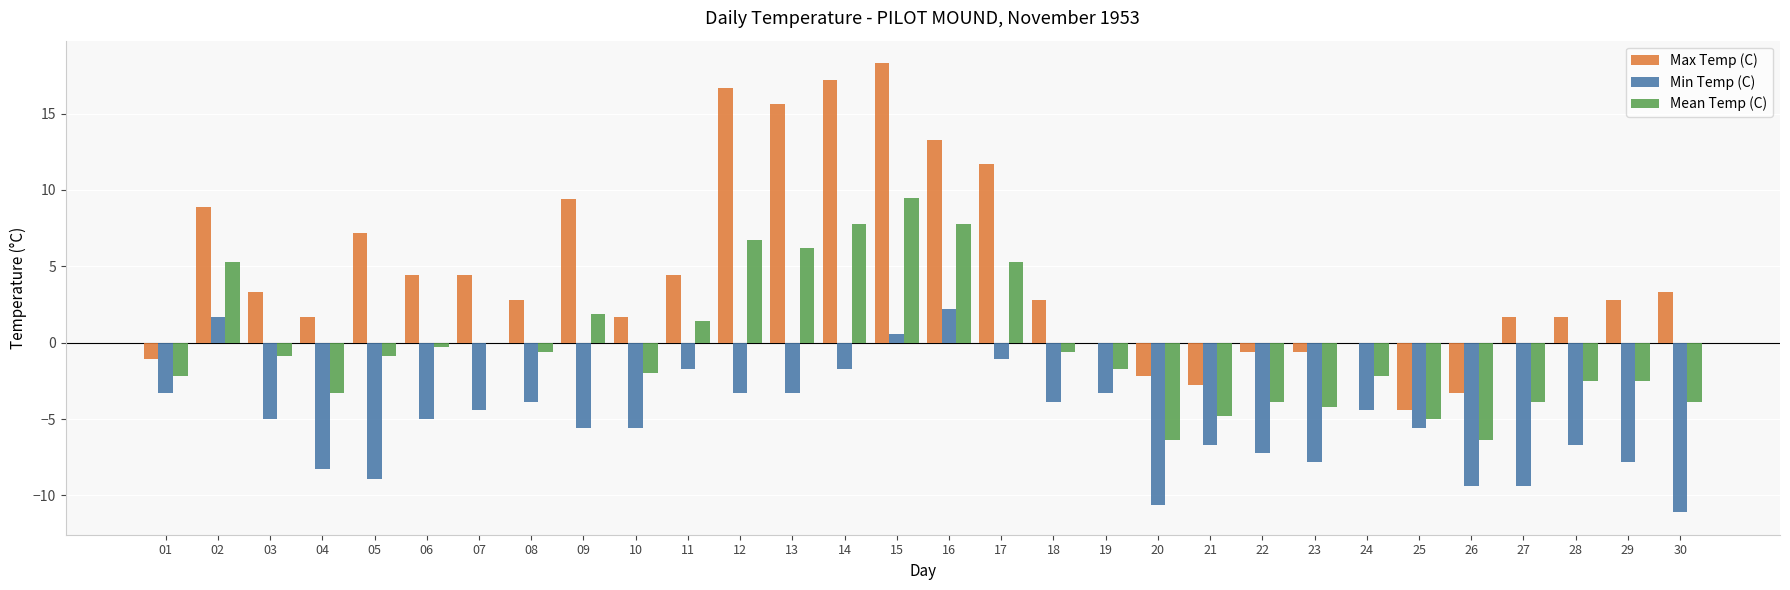

How many positive values does the Min Temp (C) series have?

3